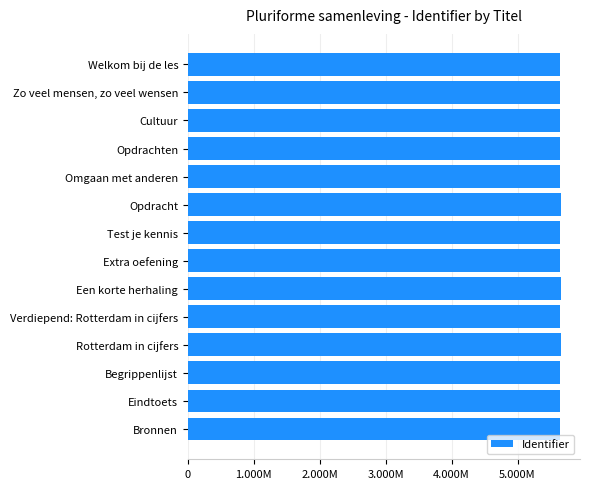

List the labels in order of value, largest first.

Rotterdam in cijfers, Een korte herhaling, Opdracht, Bronnen, Begrippenlijst, Eindtoets, Verdiepend: Rotterdam in cijfers, Extra oefening, Test je kennis, Omgaan met anderen, Opdrachten, Cultuur, Zo veel mensen, zo veel wensen, Welkom bij de les